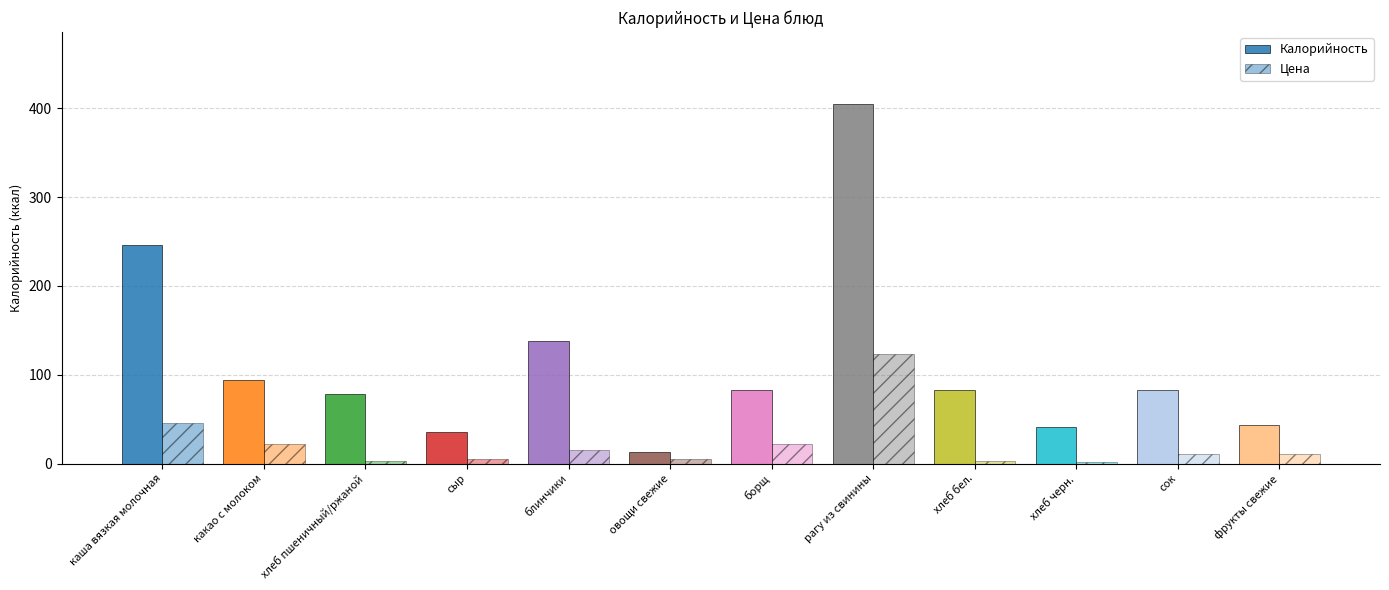

Is it true that Калорийность equals 376.4 at каша вязкая молочная?

False